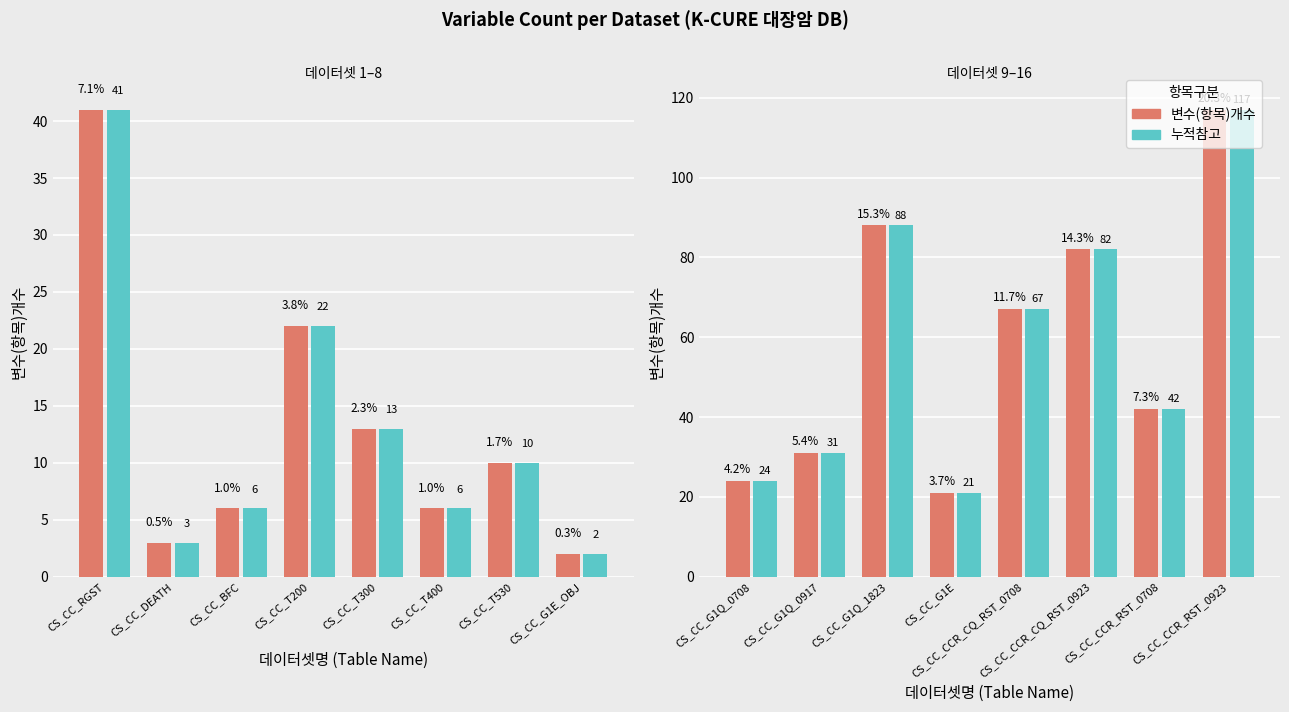

At how many categories does at least one series exceed 80?

3